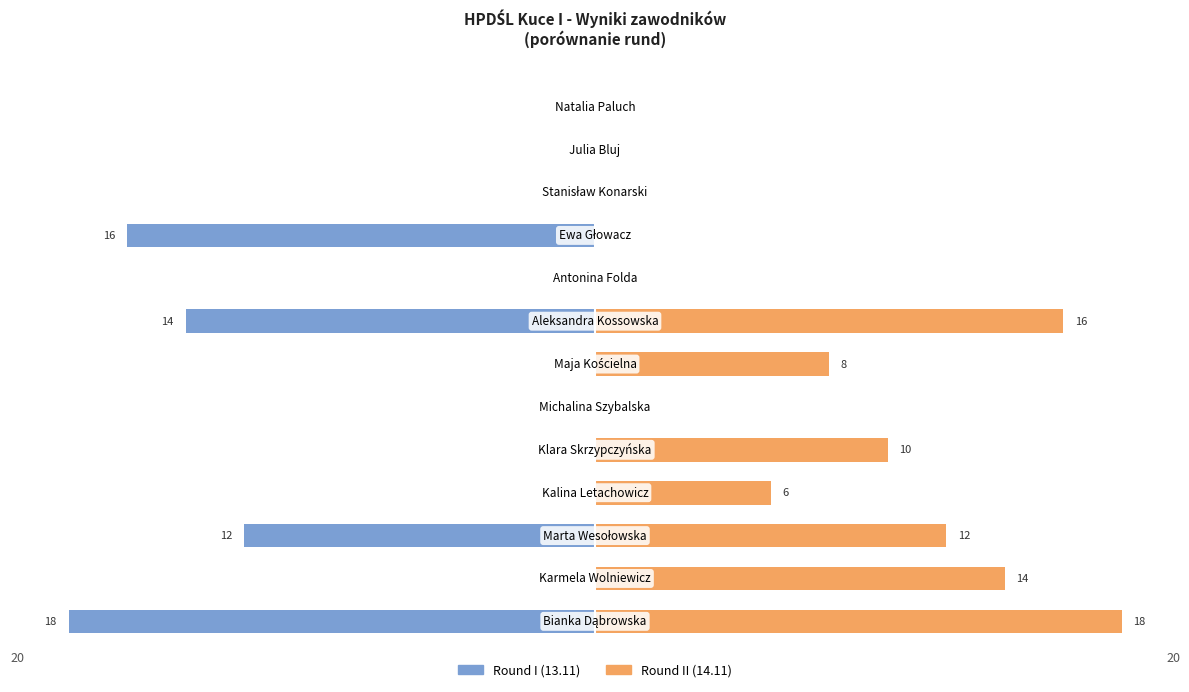

Is it true that Round I (13.11) equals 11 at 4?

False